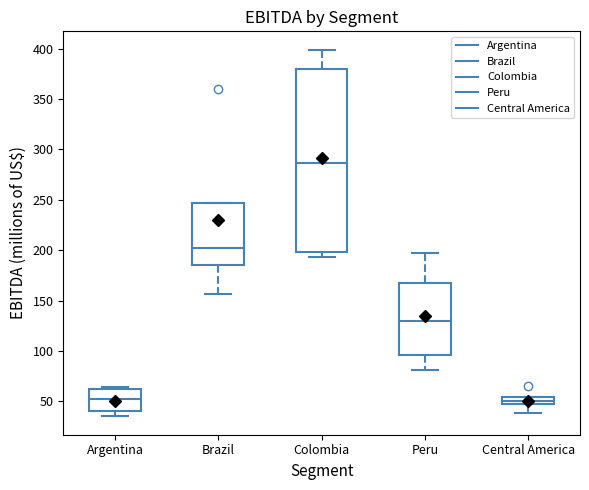

Where is the upper edge of the box for Central America on the y-axis? The values are not printed on the chart, so give them approximately, as read against the axis.

55